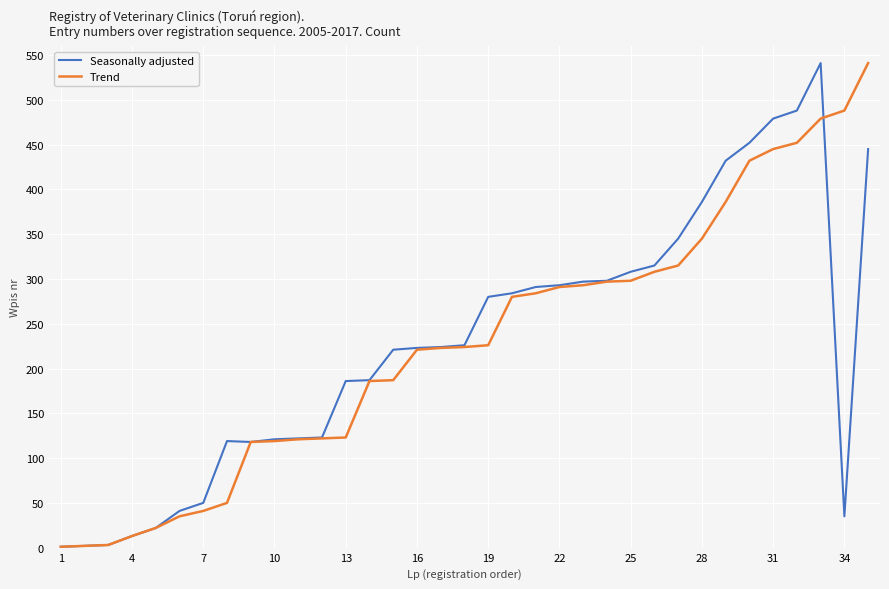

What is the maximum value for Seasonally adjusted?

541